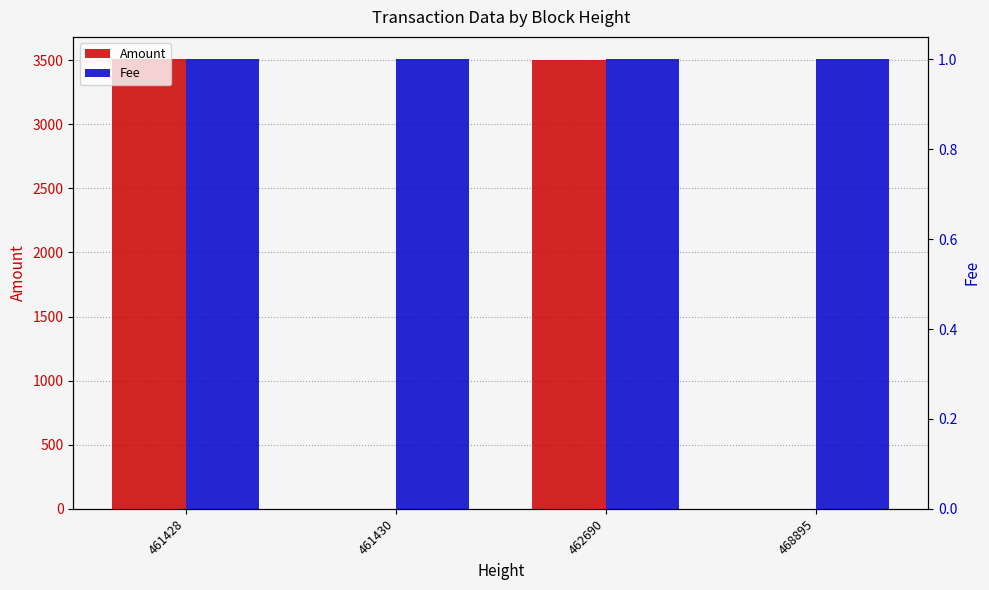

At 468895, list the series in order from largest to smallest.

Amount, Fee